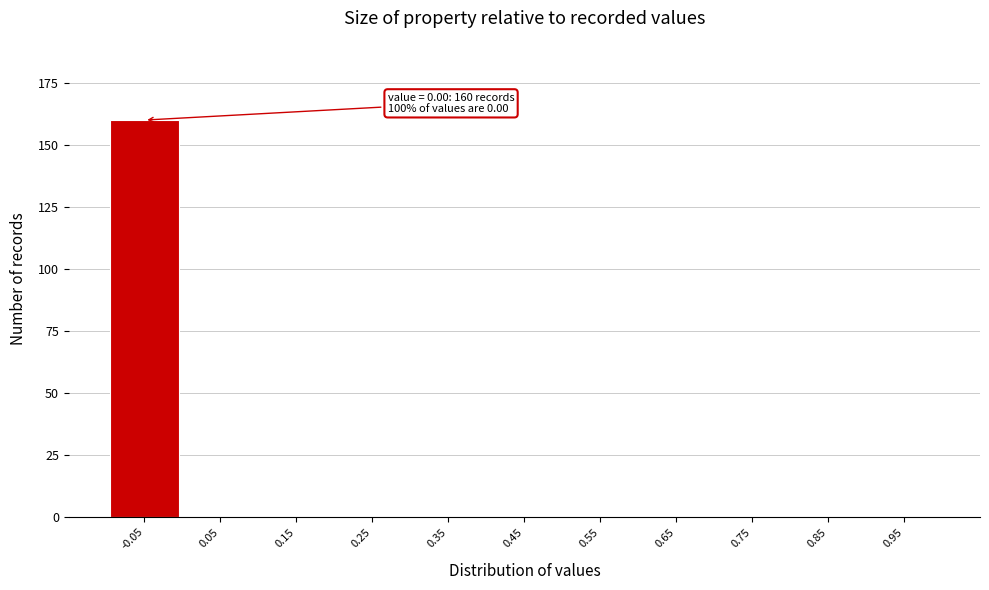

Reading left to right, list all the values displayed in this chart.

-0.05=160	0.05=0	0.15=0	0.25=0	0.35=0	0.45=0	0.55=0	0.65=0	0.75=0	0.85=0	0.95=0